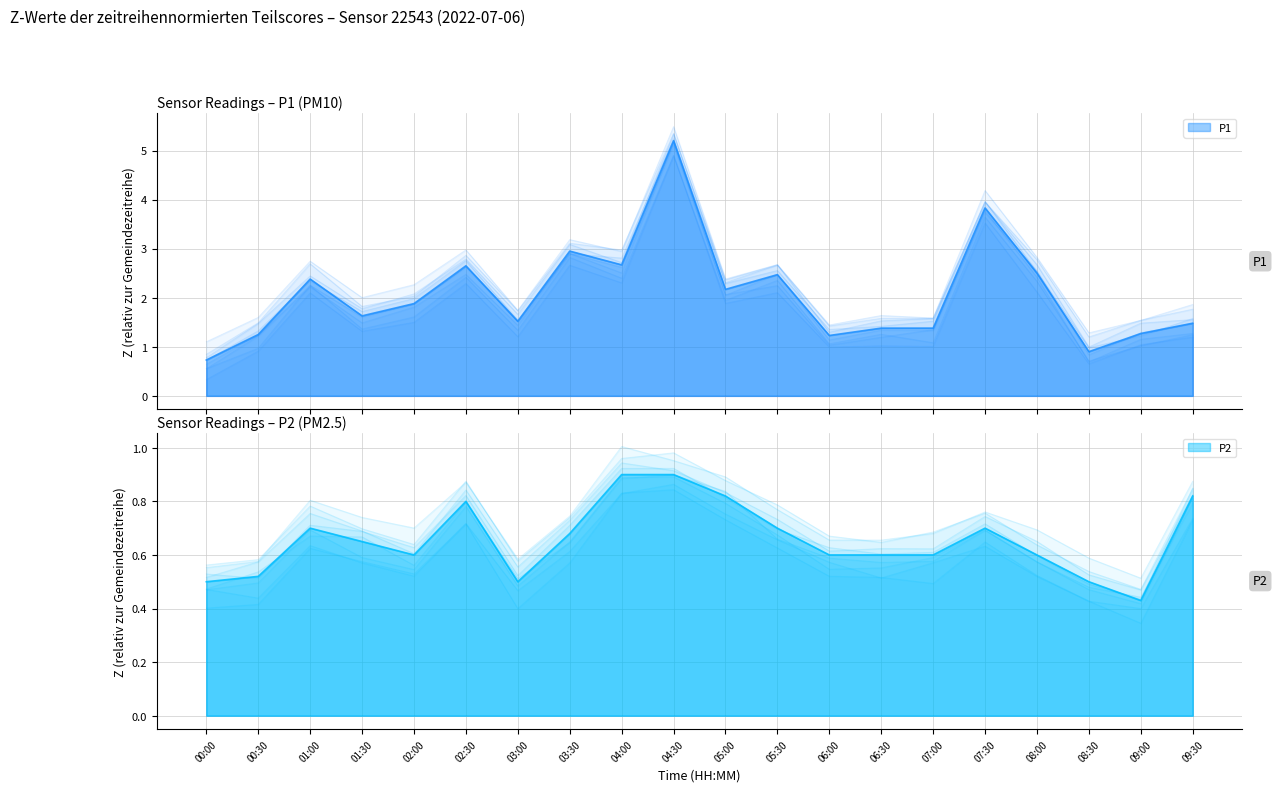

True or false: P2 has a value of 0.7 at 05:30.

True